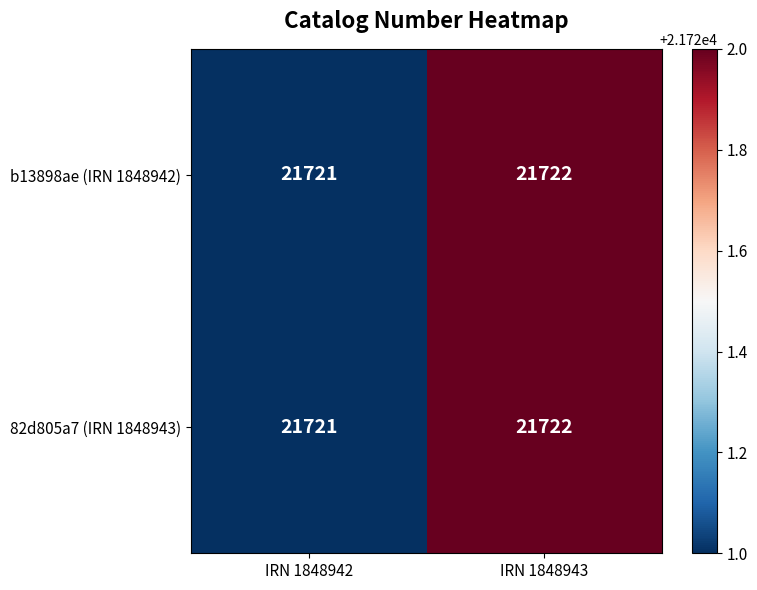

True or false: b13898ae (IRN 1848942) has a value of 31486 at IRN 1848943.

False